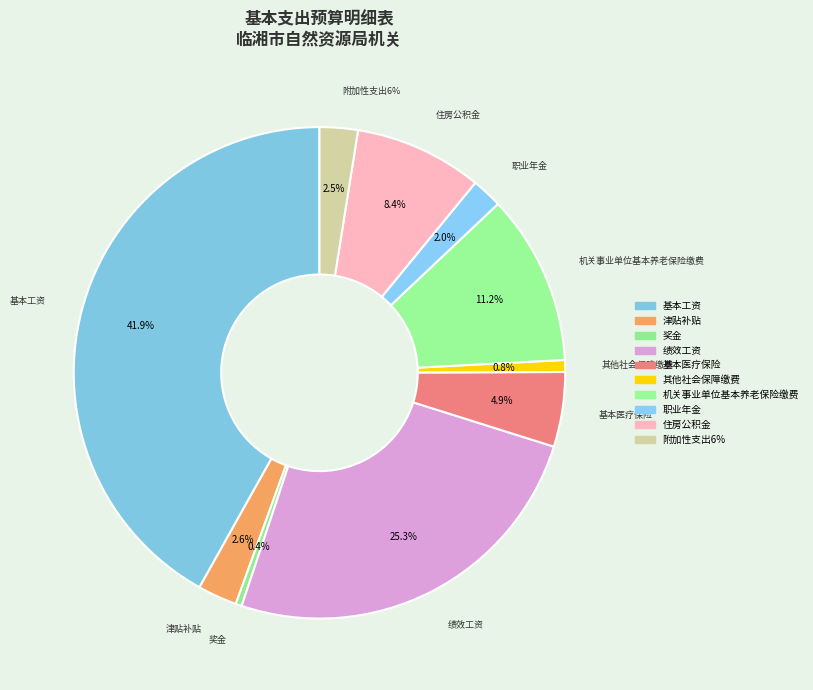

How many slices are in this pie chart?

10